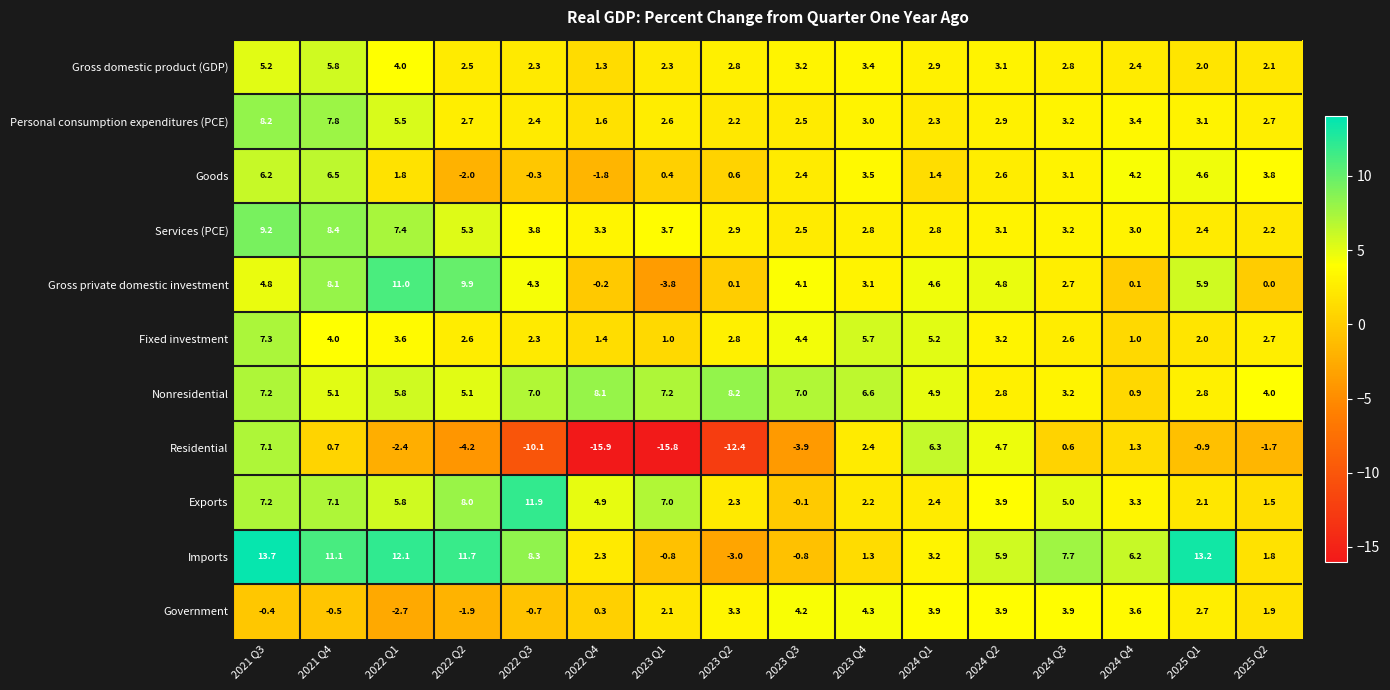

What is the maximum value for Nonresidential?

8.2